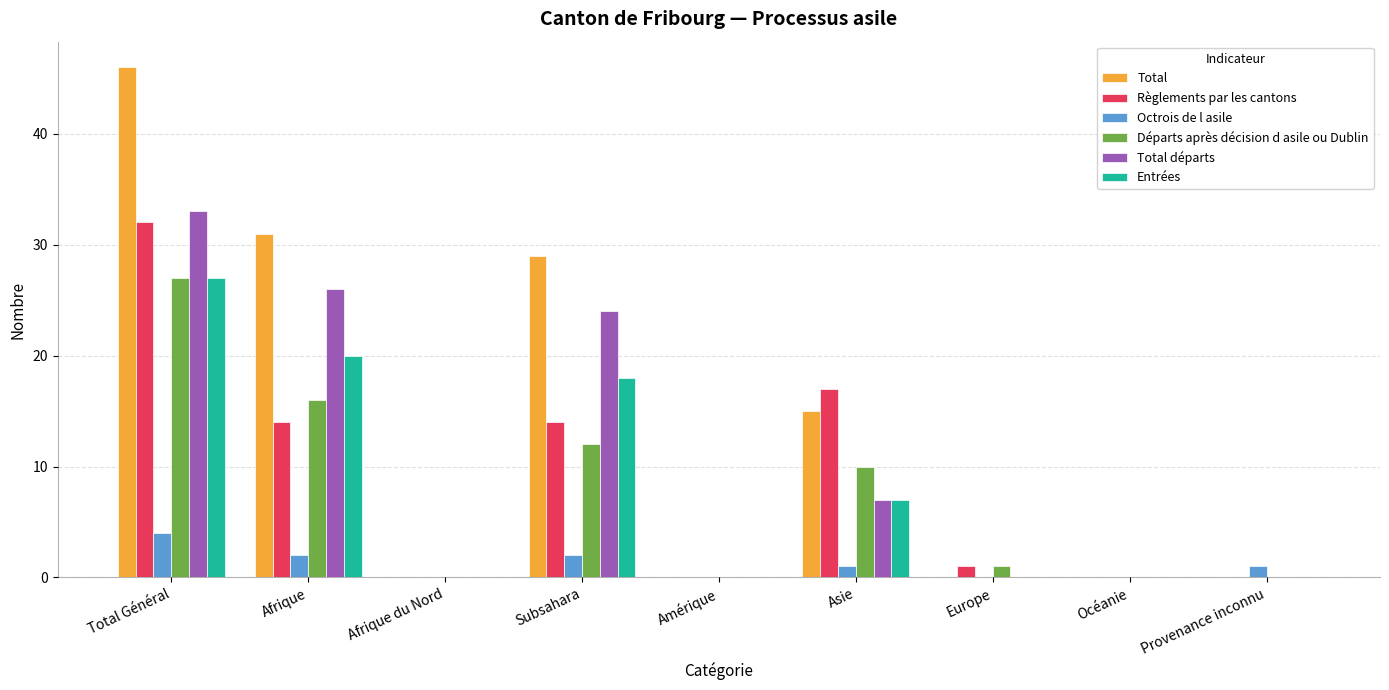

What is the sum of all Total values?

121